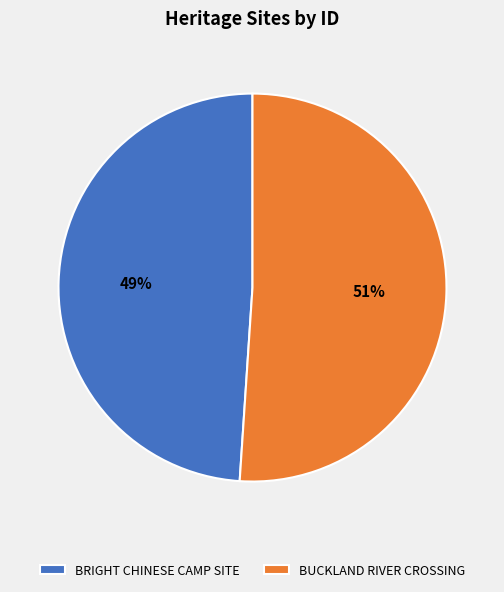

Is it true that BUCKLAND RIVER CROSSING is 40% of the pie?

False